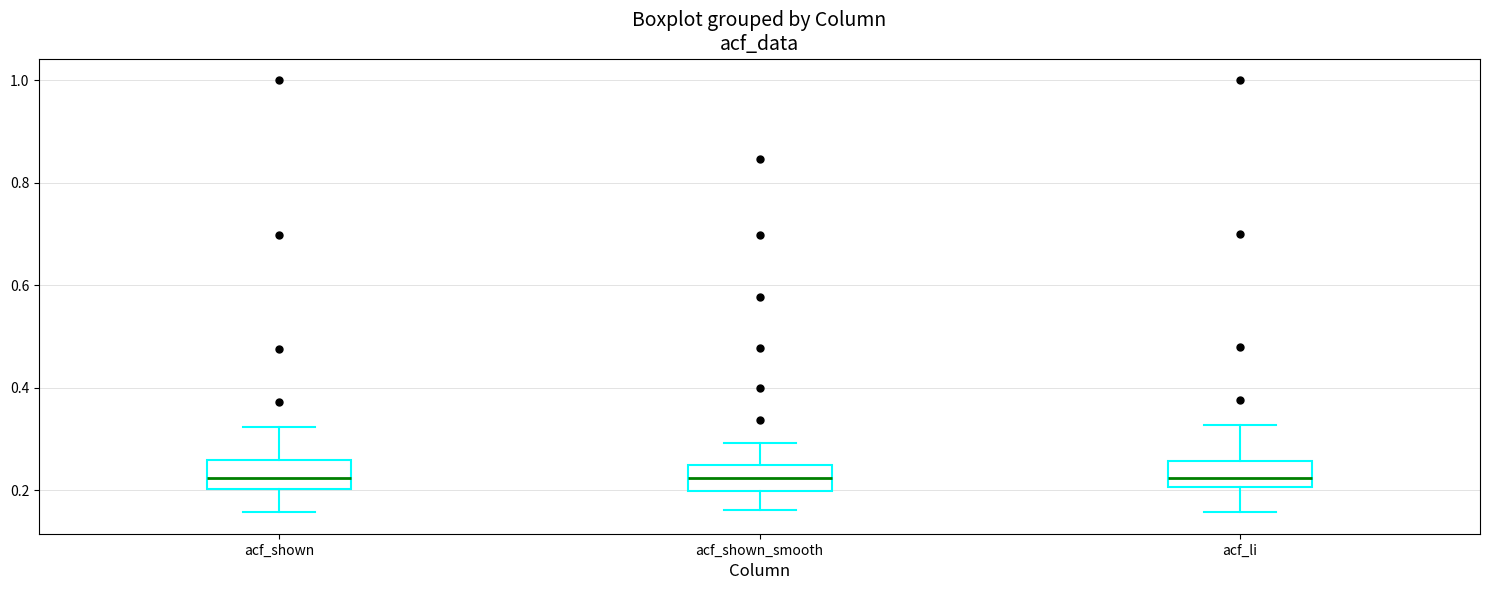

Where is the lower edge of the box for acf_li on the y-axis? The values are not printed on the chart, so give them approximately, as read against the axis.

0.20